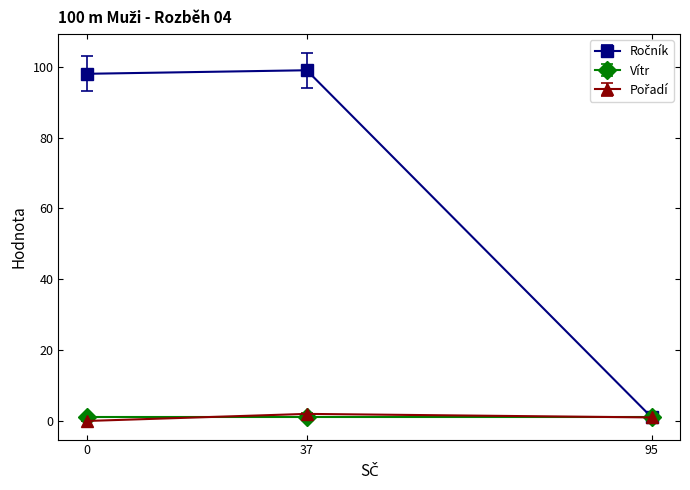

Rank the categories by Ročník value from lowest to highest.

95, 0, 37